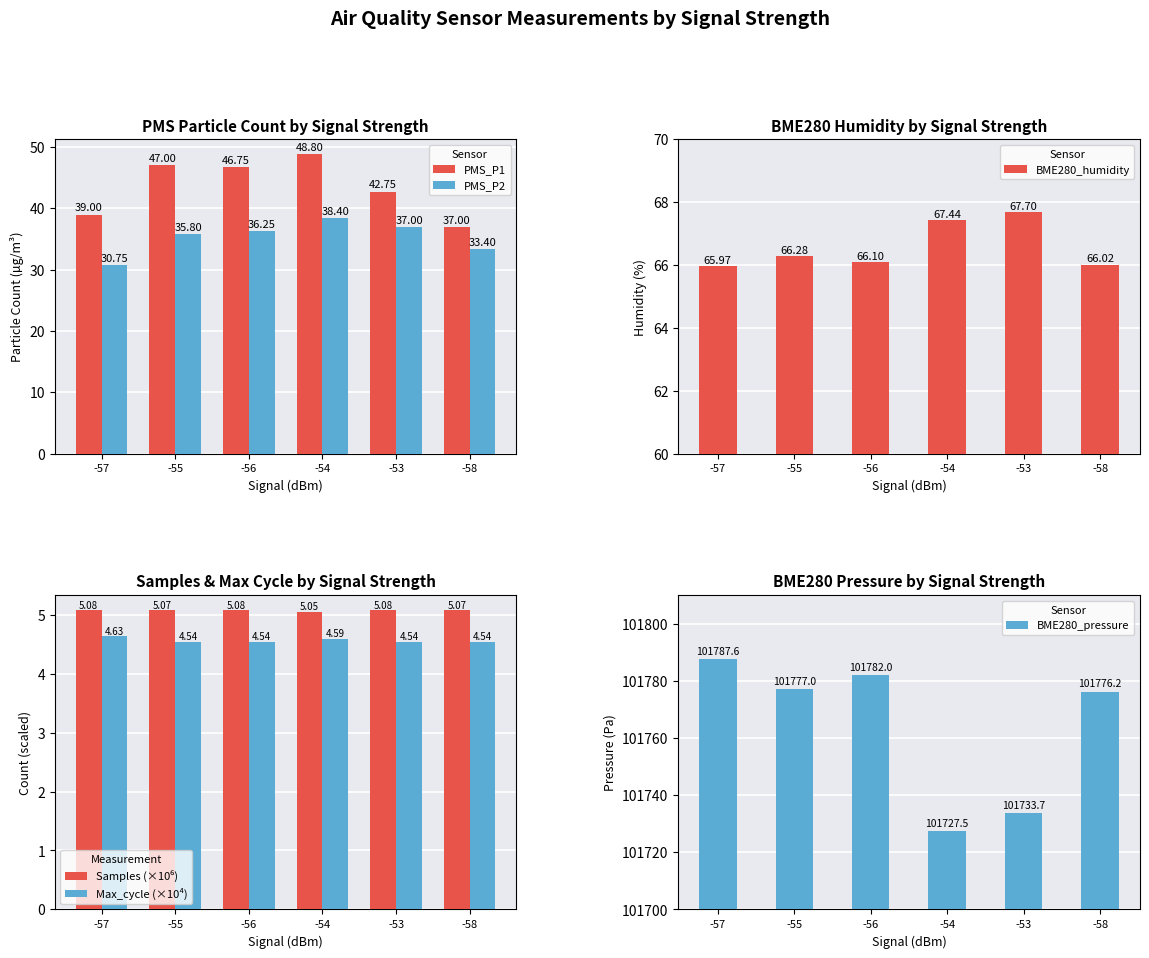

What is the difference between the PMS_P1 values at -57 and -55?

8.0